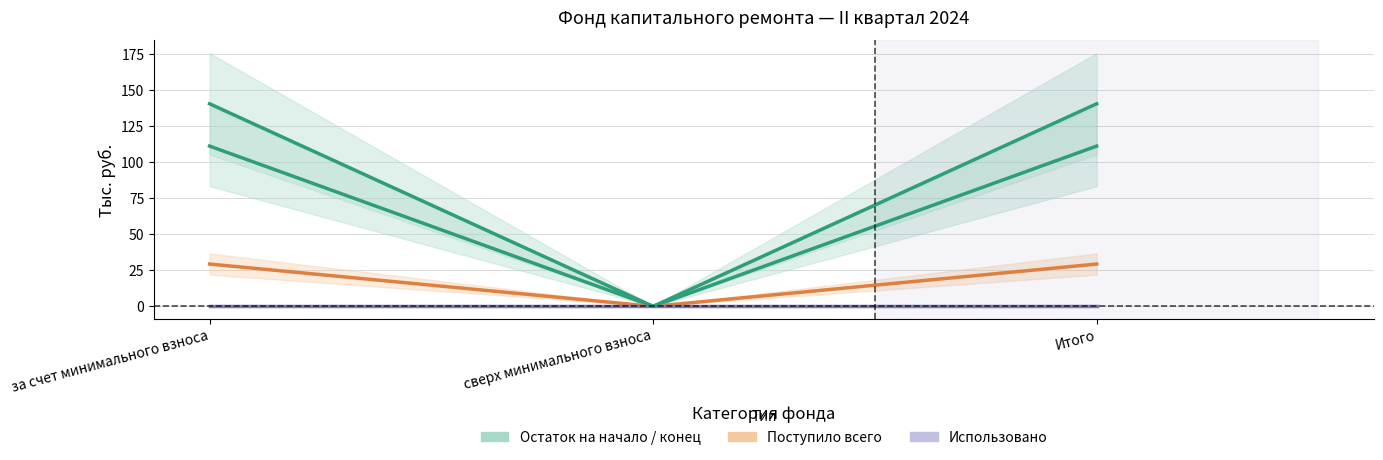

What is the maximum value for Поступило всего?

29.4